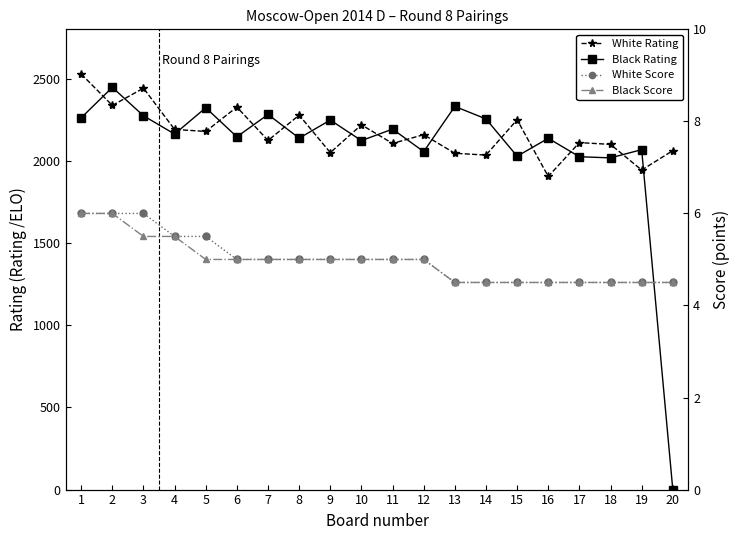

Between which two adjacent categories do White Score and Black Rating first intersect?

19 and 20